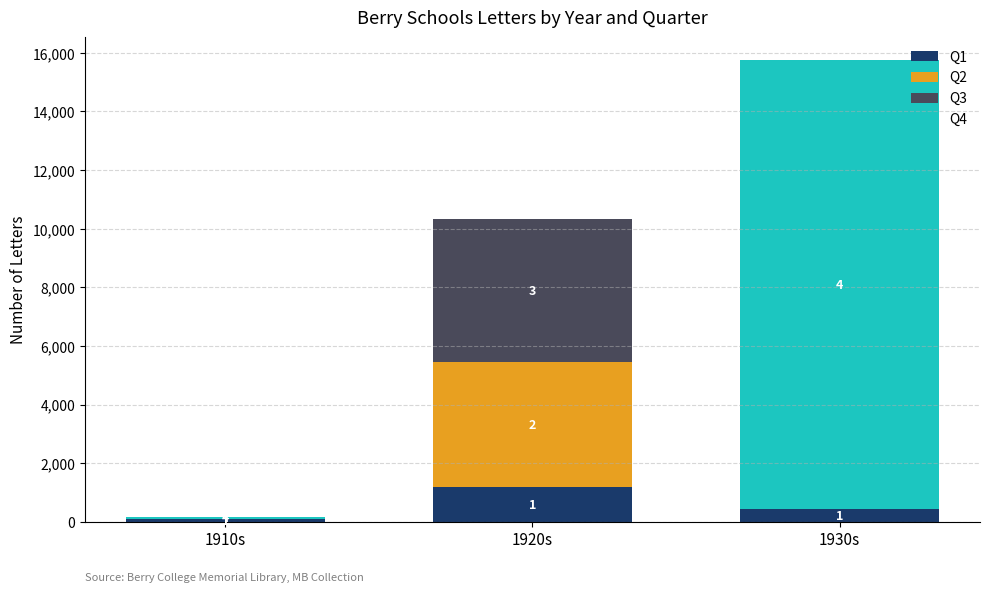

Are the bars horizontal?

No